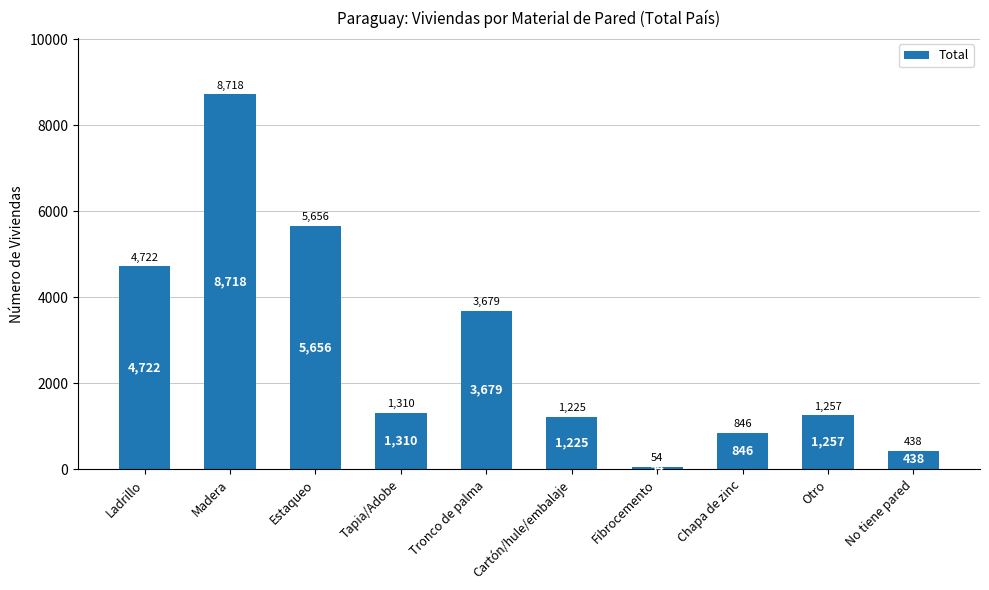

What is the ratio of the value at Ladrillo to the value at Tronco de palma?

1.3